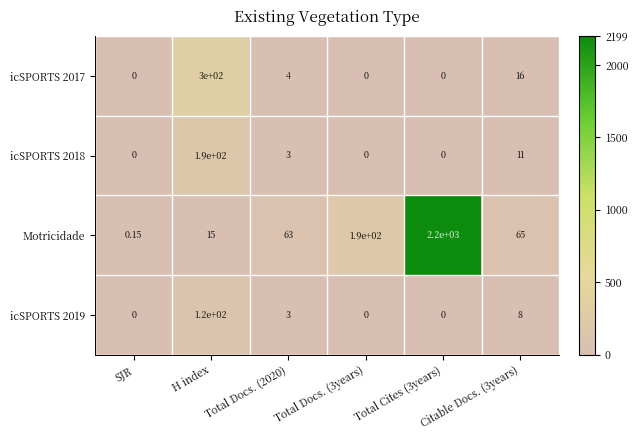

Which series changed the most between H index and Total Cites (3years)?

Motricidade